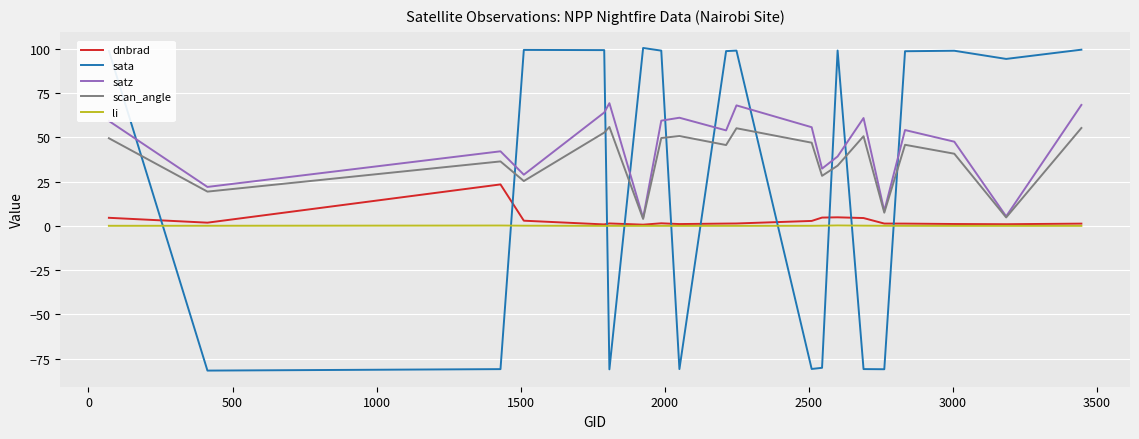

Which series has the largest range (max minus min)?

sata